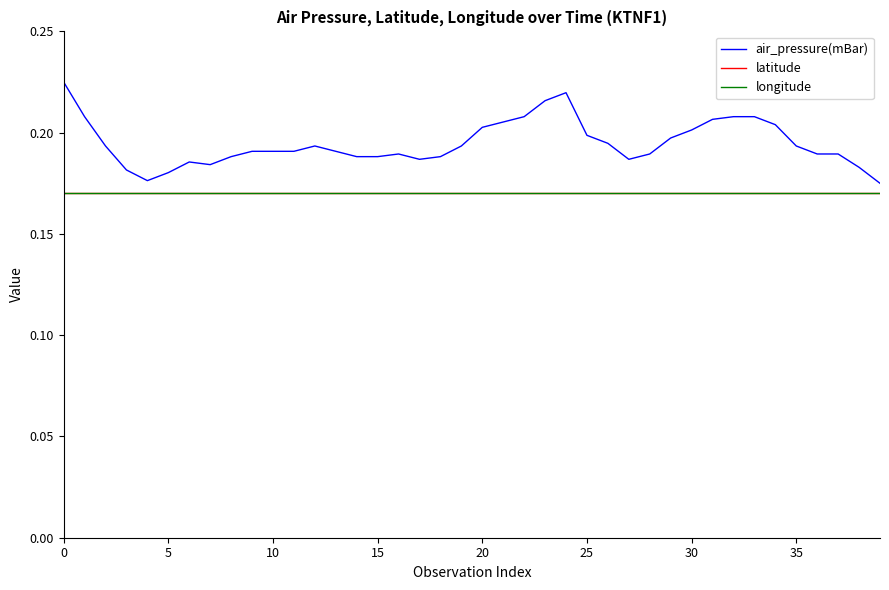

Is this an area chart (filled region under the line)?

No